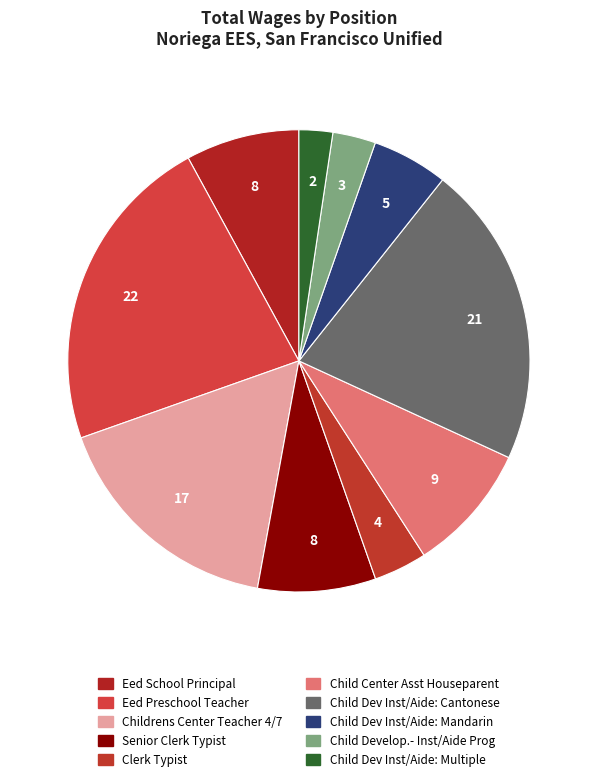

Does any single category account for the majority?

No